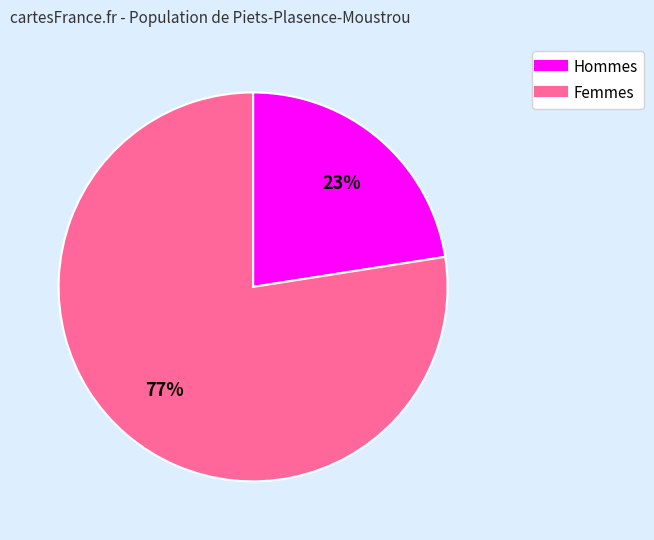

To the nearest percent, what is the average slice percentage?

50%